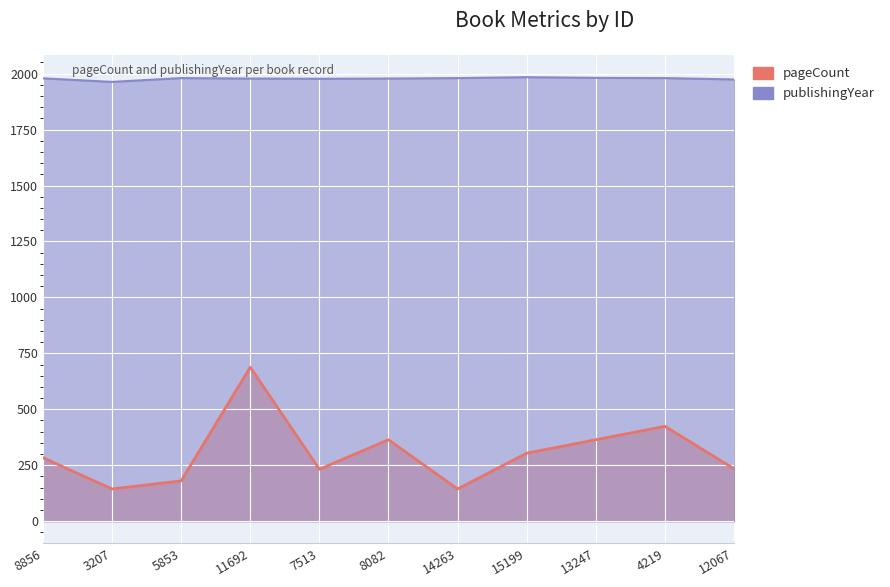

List the series in order of their peak value, lowest first.

pageCount, publishingYear